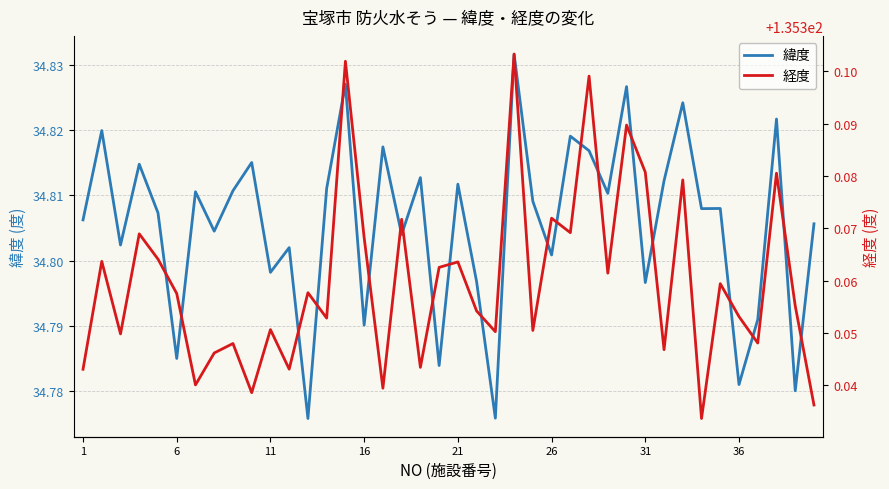

True or false: 経度 and 緯度 intersect in this chart.

False